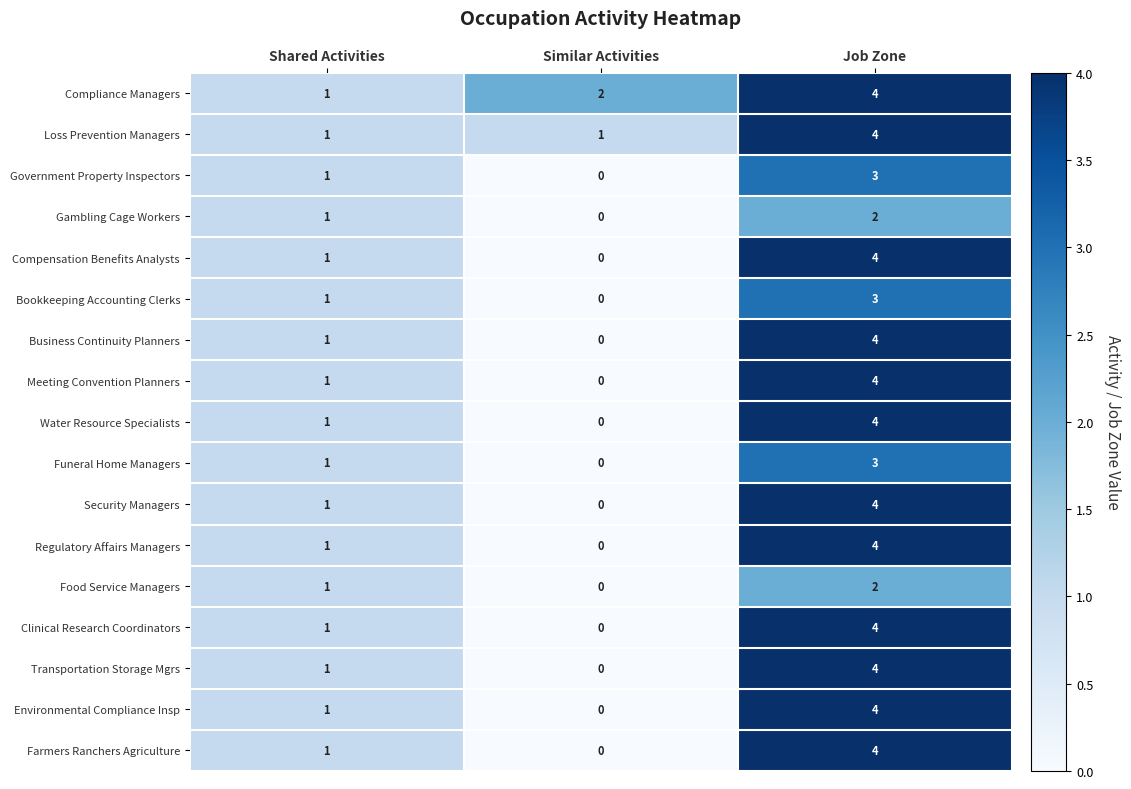

The Water Resource Specialists series shows 1 at Shared Activities. True or false?

True